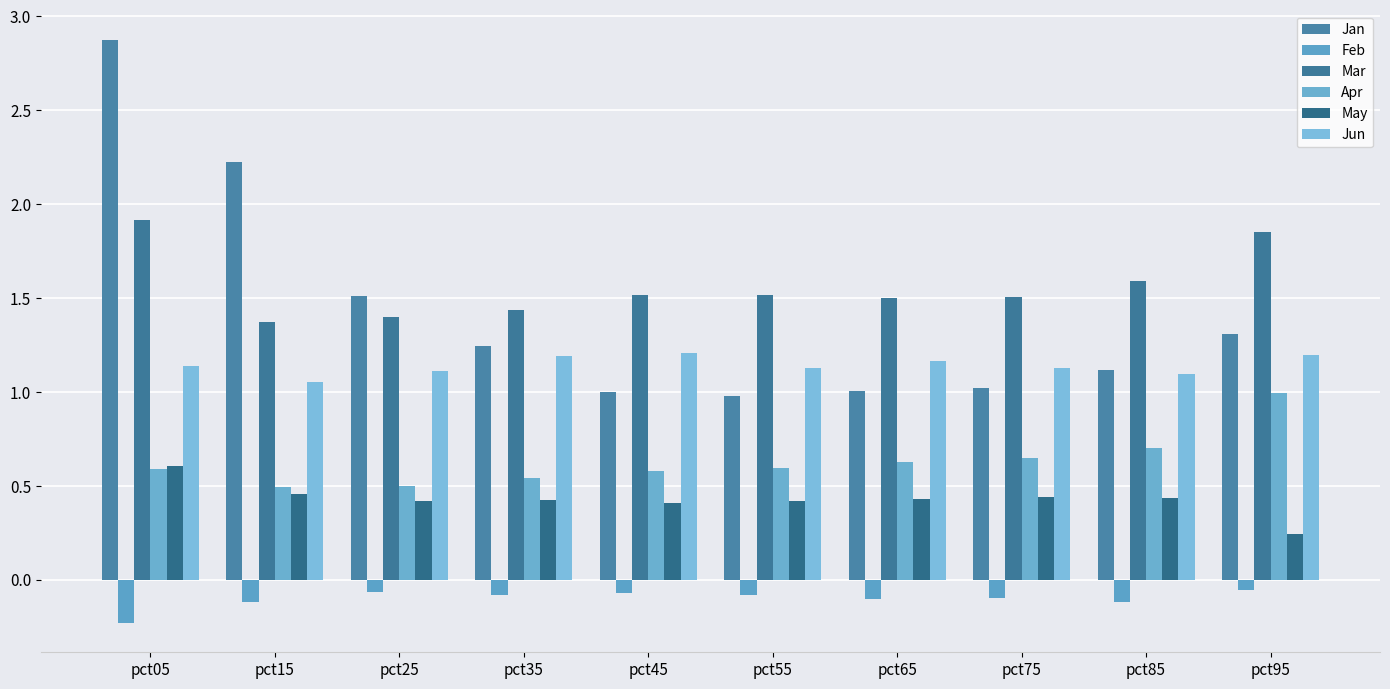

At how many categories does at least one series exceed 1?

10